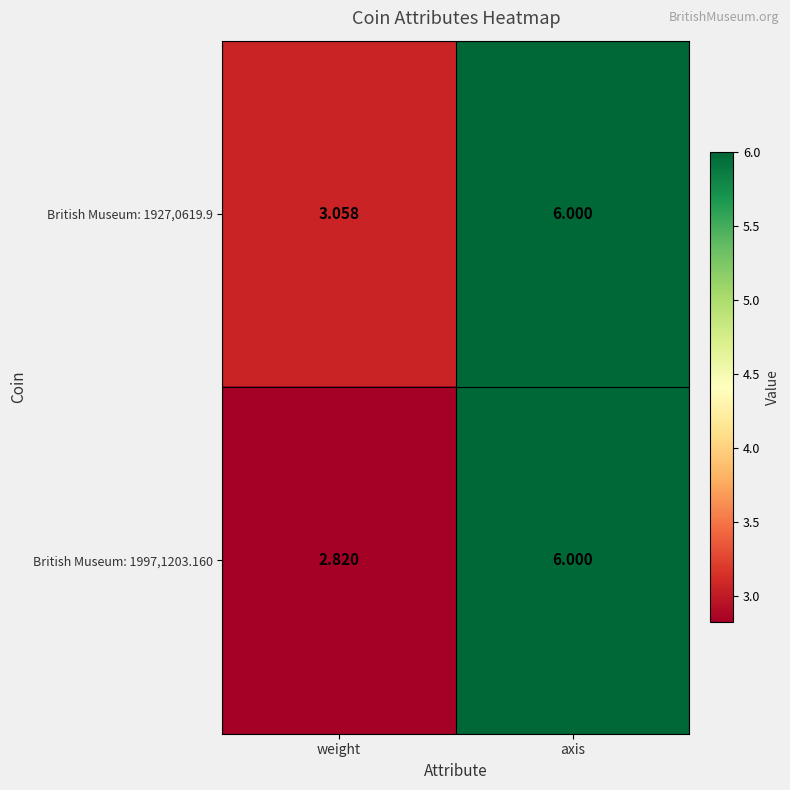

Count the number of categories in the chart.

2